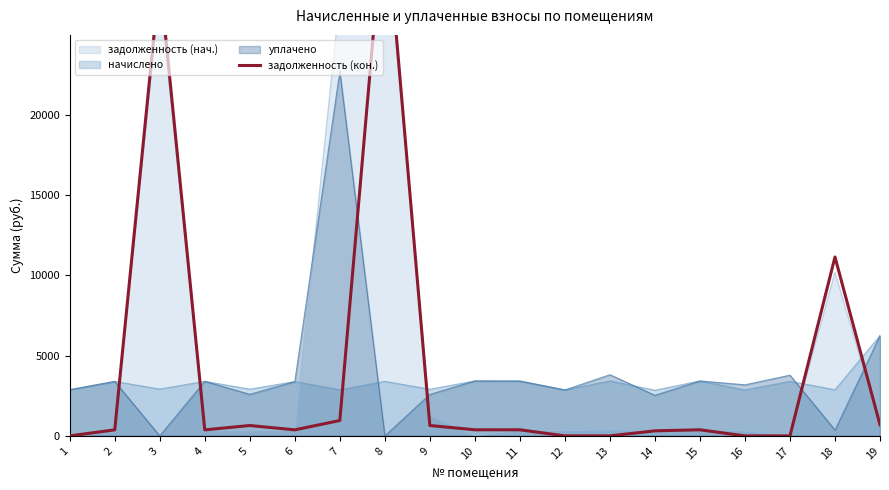

How many points are higher than both their immediate neighbors (excluding endpoints)?

5